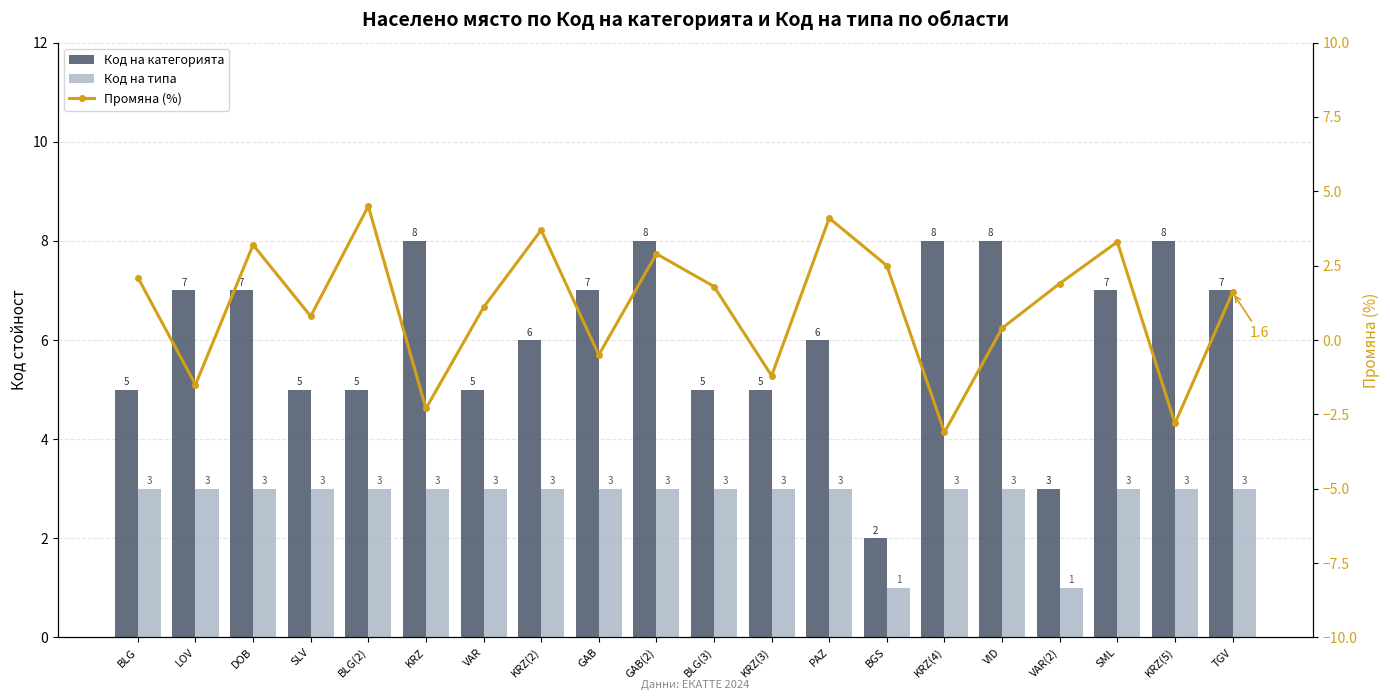

Reading left to right, transcribe all the data shown in this chart.

Код на категорията: BLG=5.0	LOV=7.0	DOB=7.0	SLV=5.0	BLG(2)=5.0	KRZ=8.0	VAR=5.0	KRZ(2)=6.0	GAB=7.0	GAB(2)=8.0	BLG(3)=5.0	KRZ(3)=5.0	PAZ=6.0	BGS=2.0	KRZ(4)=8.0	VID=8.0	VAR(2)=3.0	SML=7.0	KRZ(5)=8.0	TGV=7.0
Код на типа: BLG=3.0	LOV=3.0	DOB=3.0	SLV=3.0	BLG(2)=3.0	KRZ=3.0	VAR=3.0	KRZ(2)=3.0	GAB=3.0	GAB(2)=3.0	BLG(3)=3.0	KRZ(3)=3.0	PAZ=3.0	BGS=1.0	KRZ(4)=3.0	VID=3.0	VAR(2)=1.0	SML=3.0	KRZ(5)=3.0	TGV=3.0
Промяна (%): BLG=2.1	LOV=-1.5	DOB=3.2	SLV=0.8	BLG(2)=4.5	KRZ=-2.3	VAR=1.1	KRZ(2)=3.7	GAB=-0.5	GAB(2)=2.9	BLG(3)=1.8	KRZ(3)=-1.2	PAZ=4.1	BGS=2.5	KRZ(4)=-3.1	VID=0.4	VAR(2)=1.9	SML=3.3	KRZ(5)=-2.8	TGV=1.6